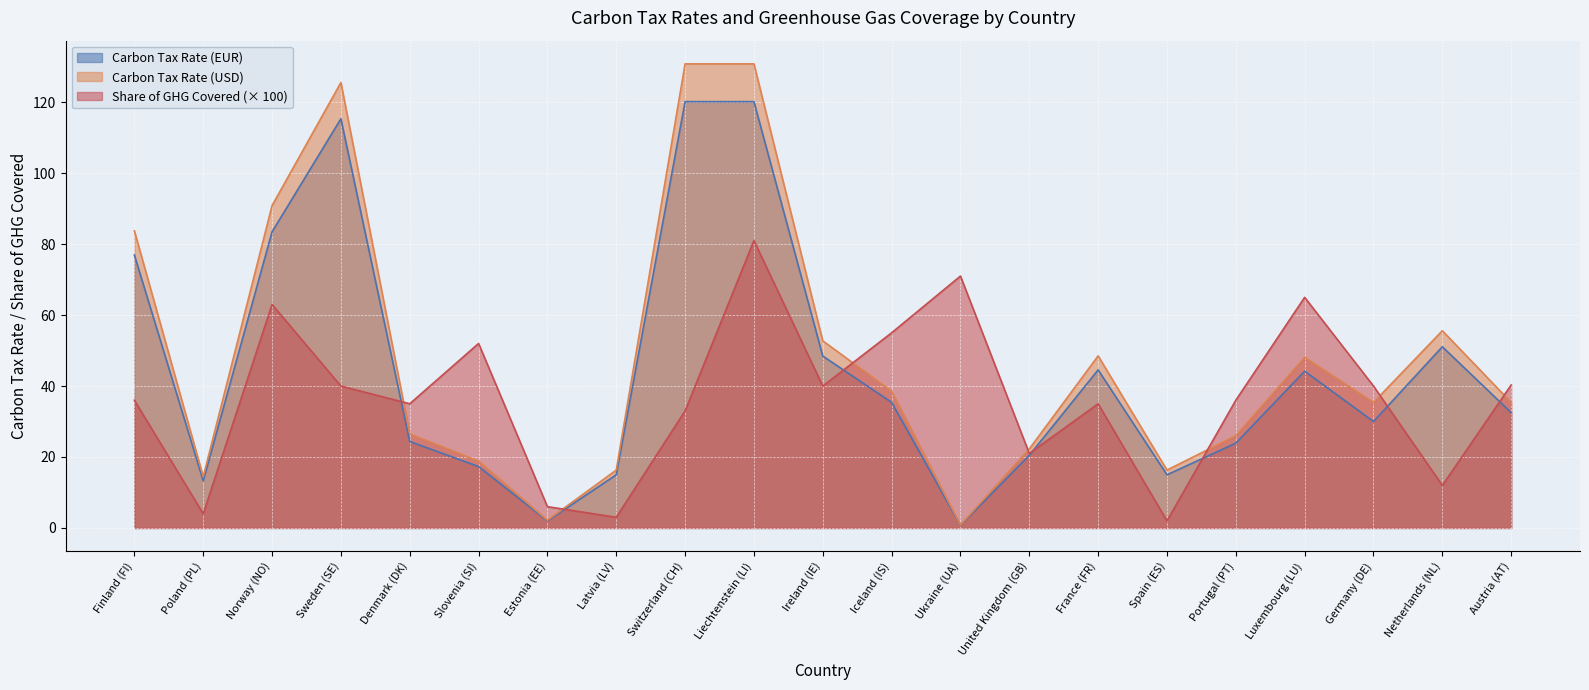

The value of Share of GHG Covered (× 100) at Germany (DE) is 40.0. True or false?

True